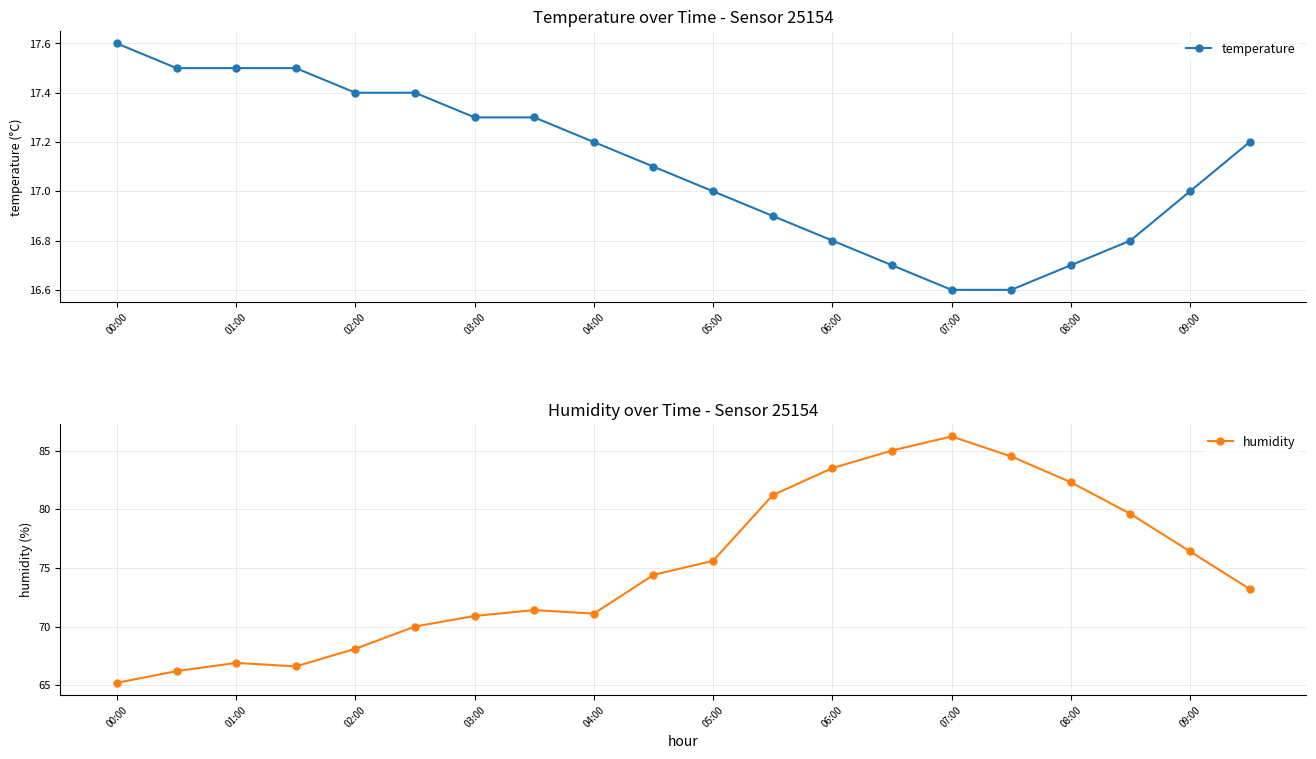

True or false: humidity and temperature intersect in this chart.

False